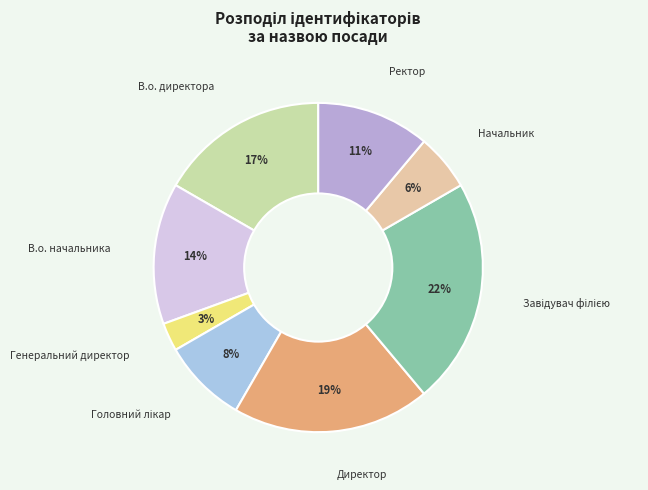

How many segments does this pie chart have?

8